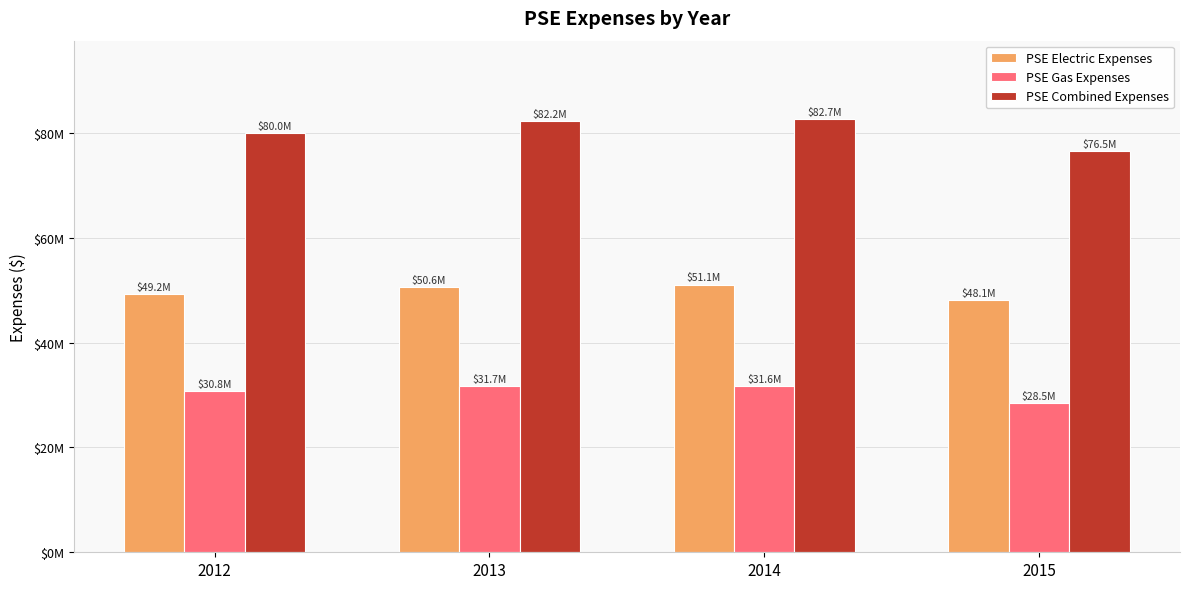

What are all the series names shown in the legend?

PSE Electric Expenses, PSE Gas Expenses, PSE Combined Expenses